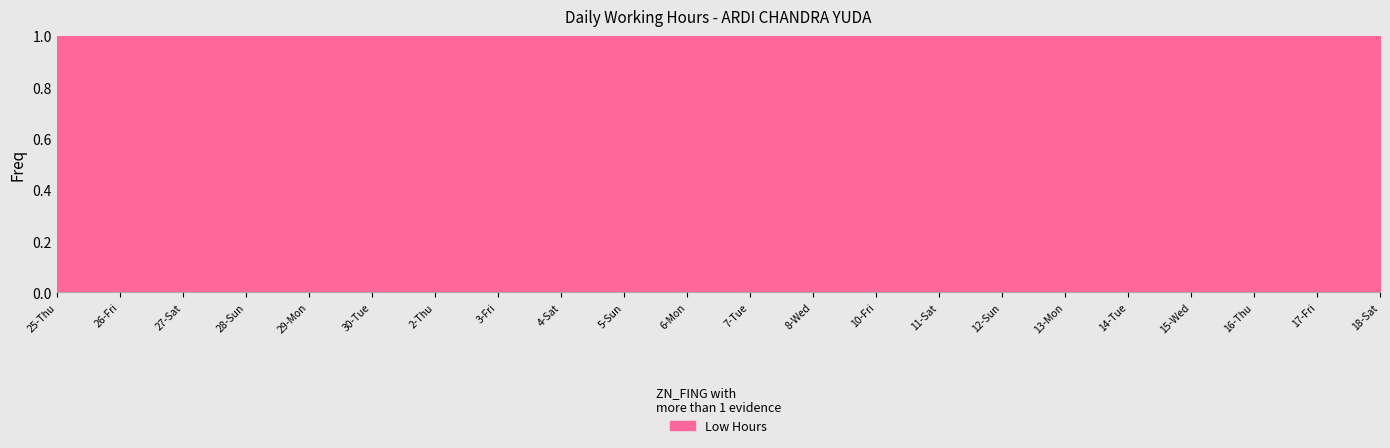

True or false: the data shows 16.3 at 16-Thu.

False